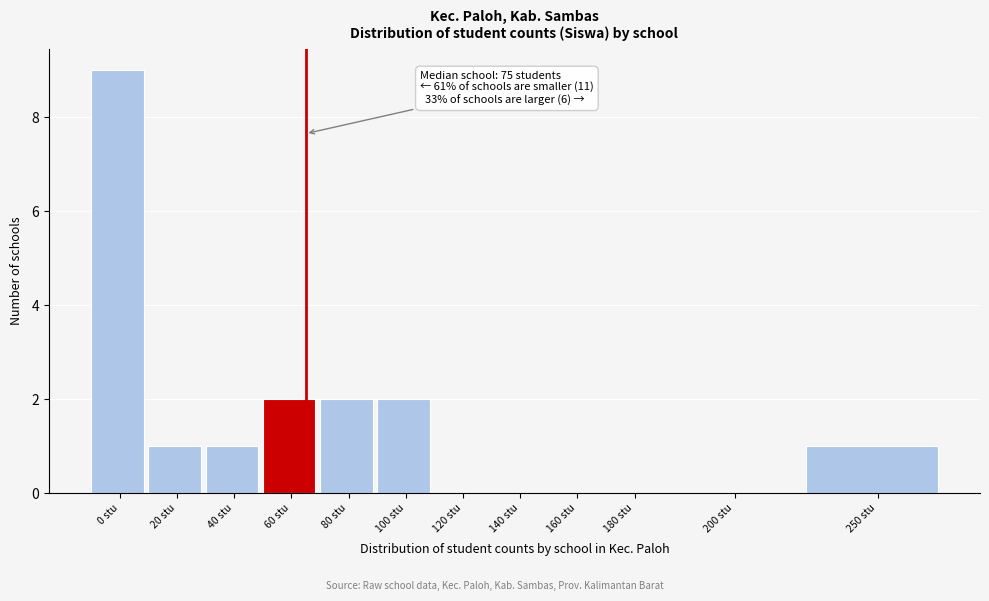

Reading right to left, extract all data points from this chart.

250 stu=1	200 stu=0	180 stu=0	160 stu=0	140 stu=0	120 stu=0	100 stu=2	80 stu=2	60 stu=2	40 stu=1	20 stu=1	0 stu=9